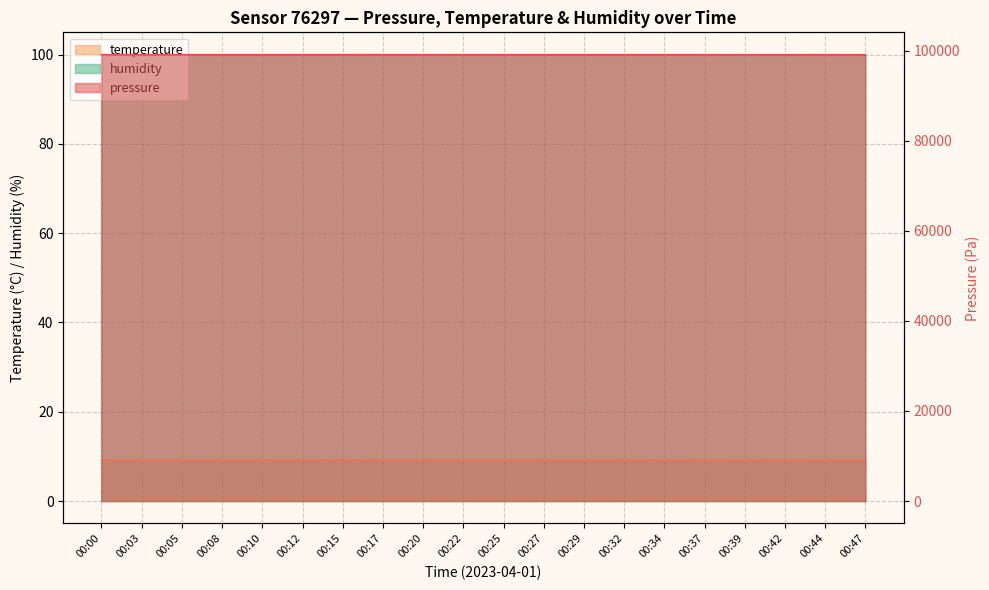

How many data points does each series have?

20